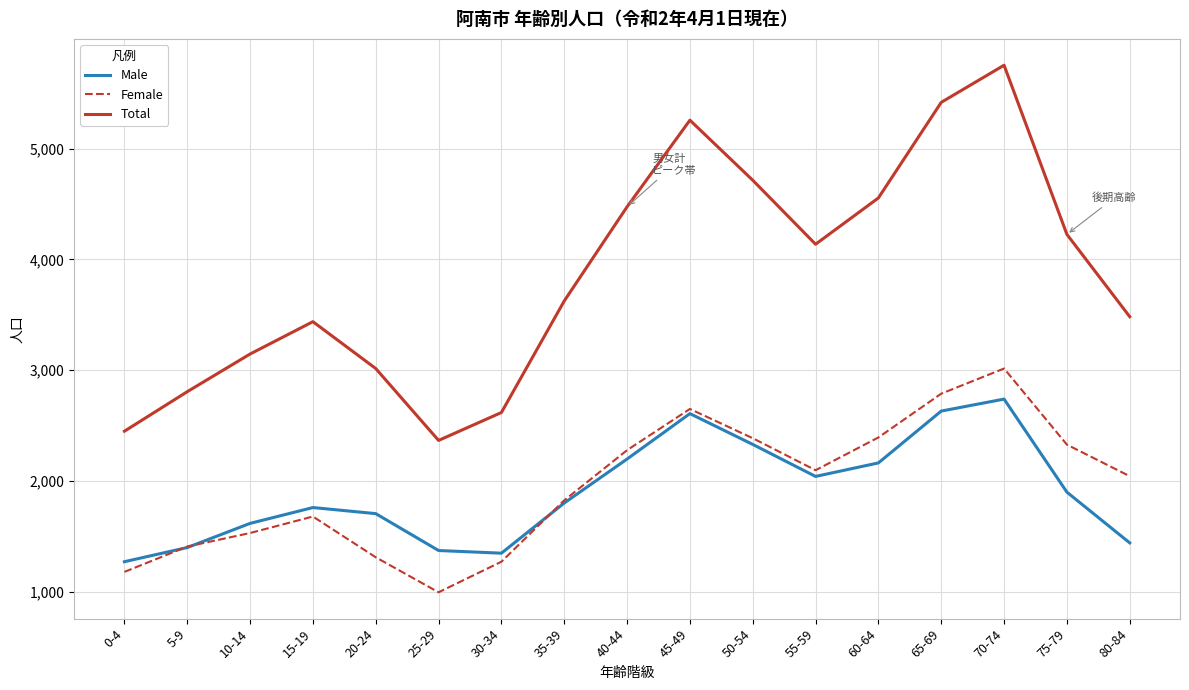

What is the sum of all Female values?

33159